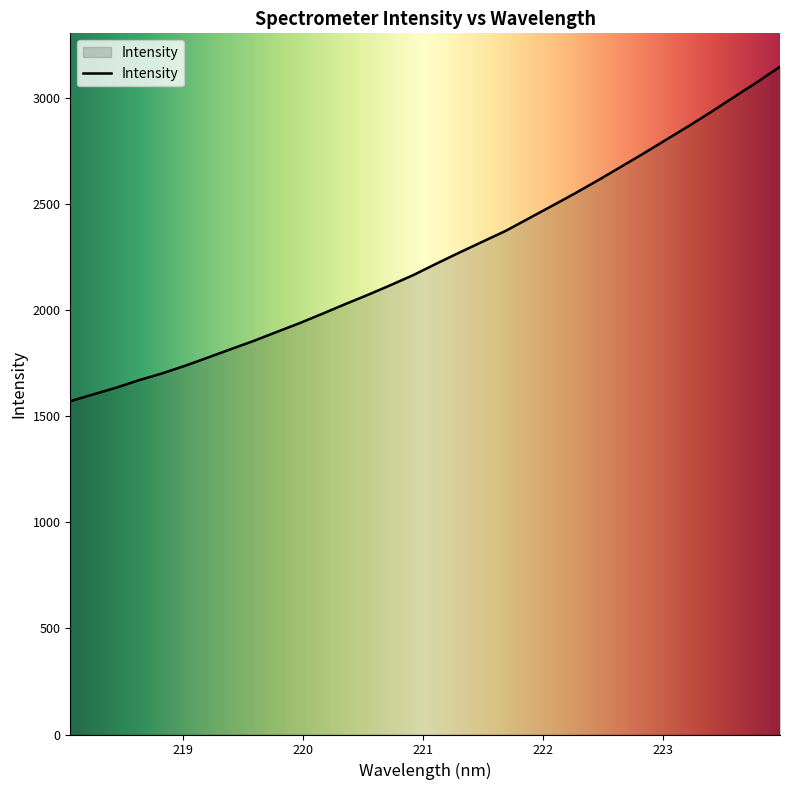

What is the maximum value shown in the chart?

3145.0